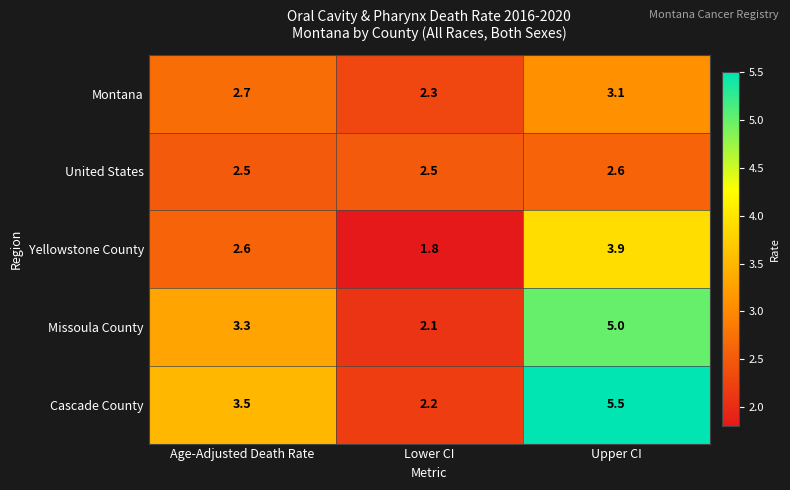

Is it true that United States equals 4.1 at Lower CI?

False